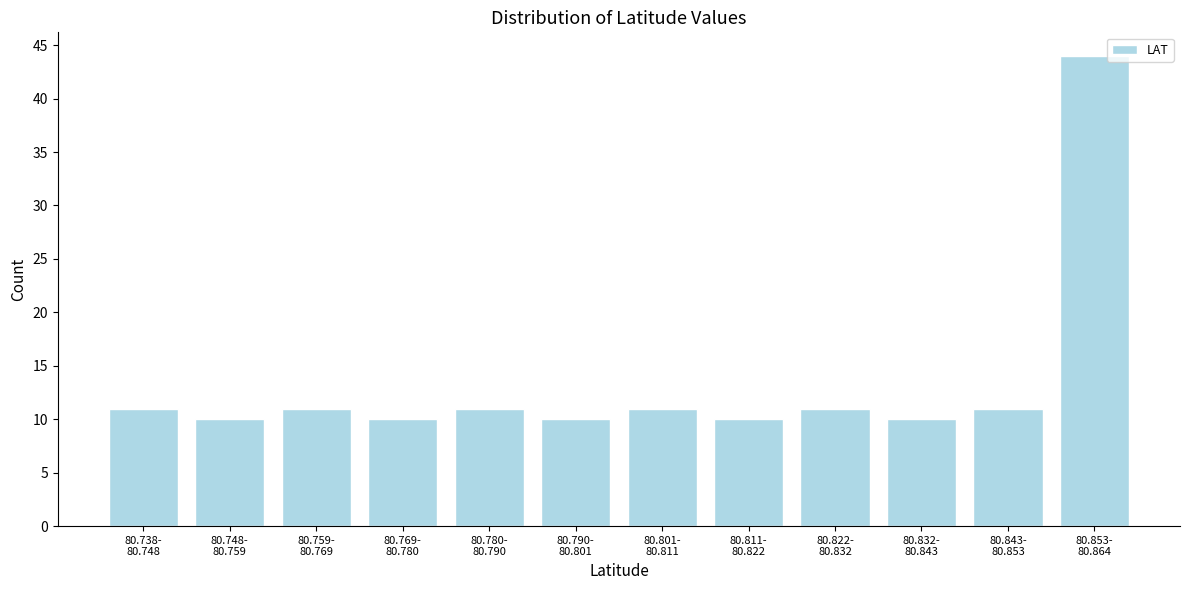

Reading left to right, extract all data points from this chart.

11	10	11	10	11	10	11	10	11	10	11	44